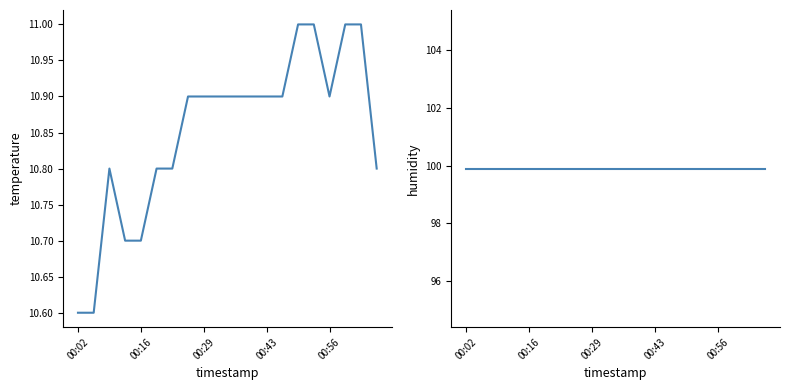

What is the greatest value displayed?

99.9